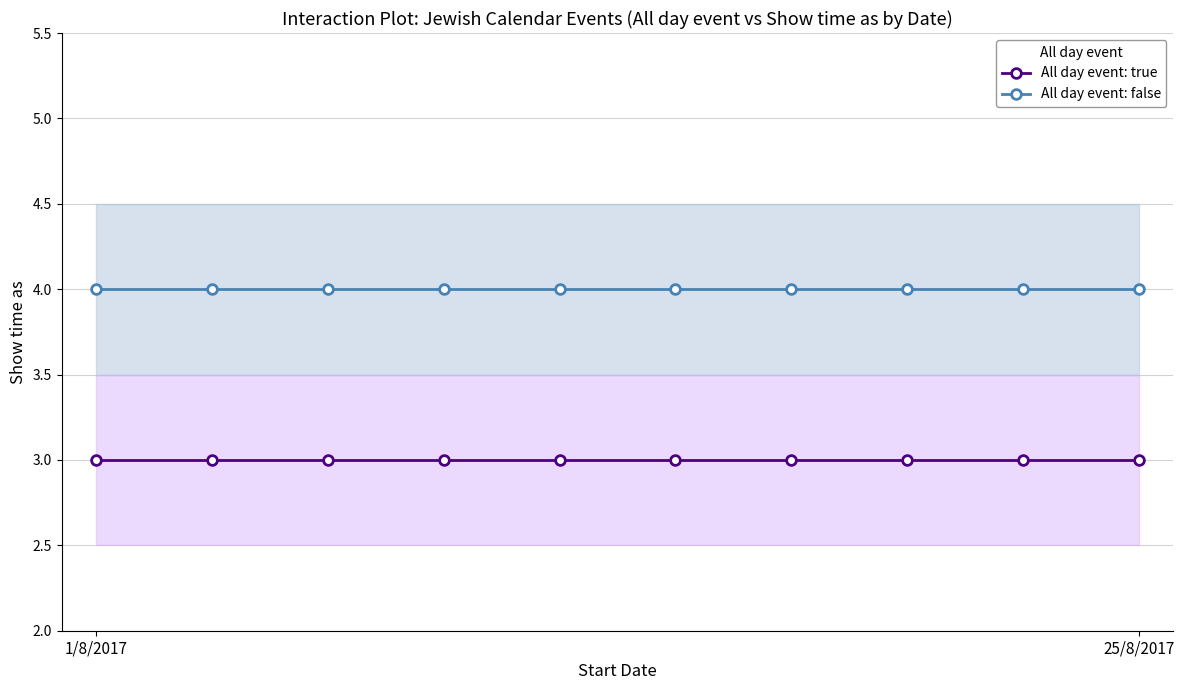

What is the total value across all series at 4?

7